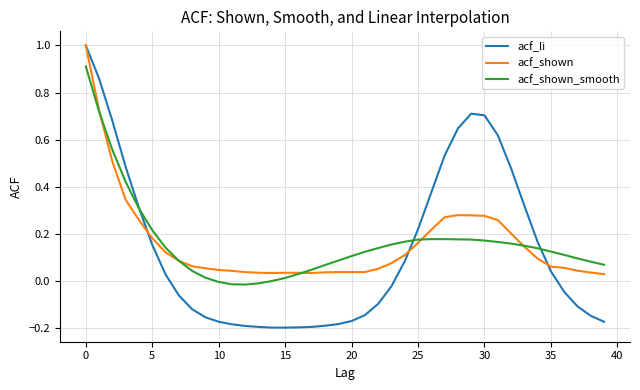

Which series has the widest spread of values?

acf_li